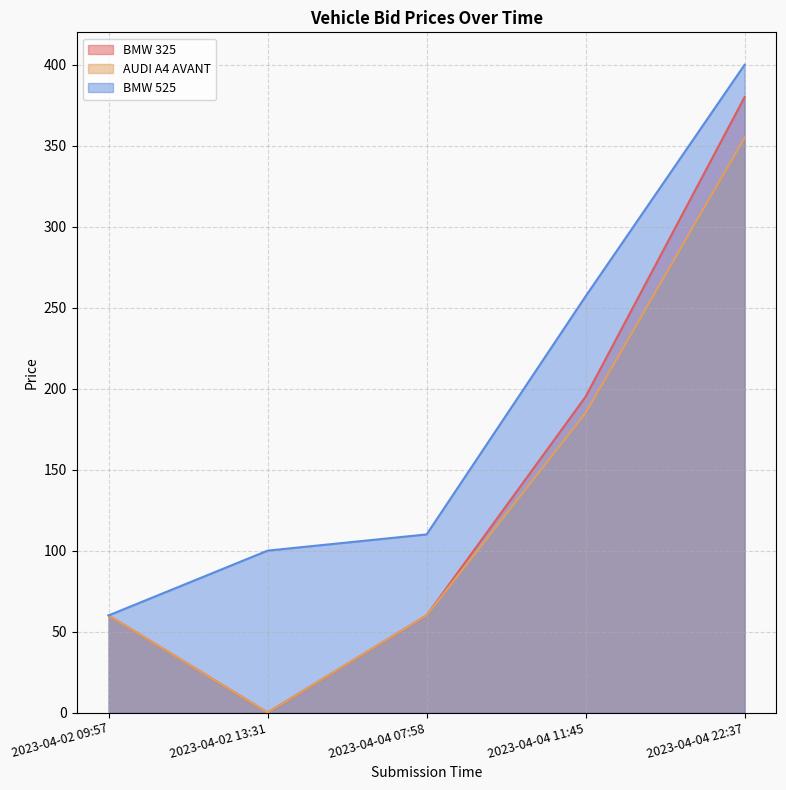

How many interior local valleys does the AUDI A4 AVANT series have?

1